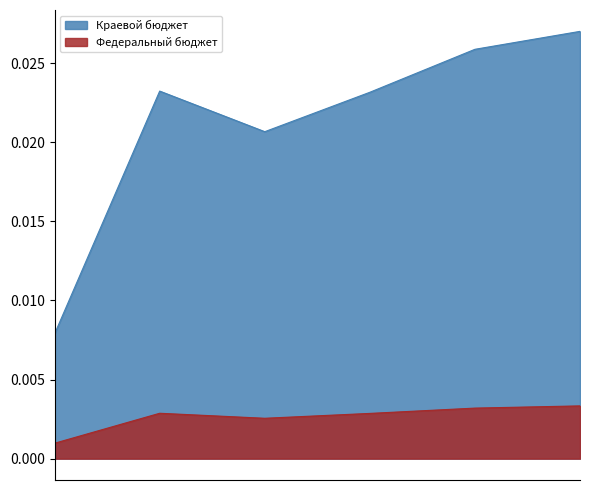

Which series has the largest range (max minus min)?

Краевой бюджет